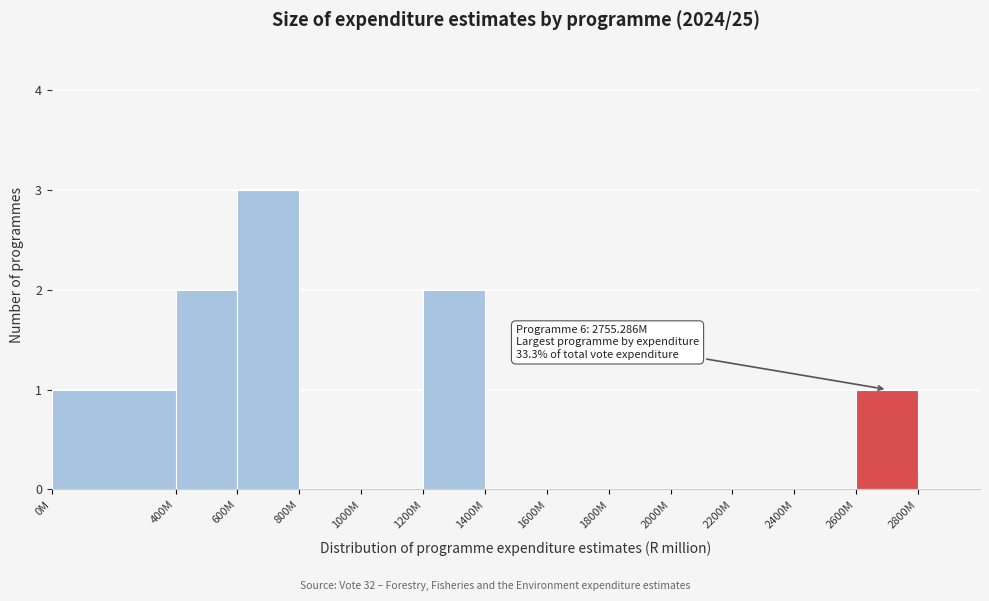

Reading left to right, extract all data points from this chart.

0M=1	400M=2	600M=3	800M=0	1000M=0	1200M=2	1400M=0	1600M=0	1800M=0	2000M=0	2200M=0	2400M=0	2600M=1	2800M=0